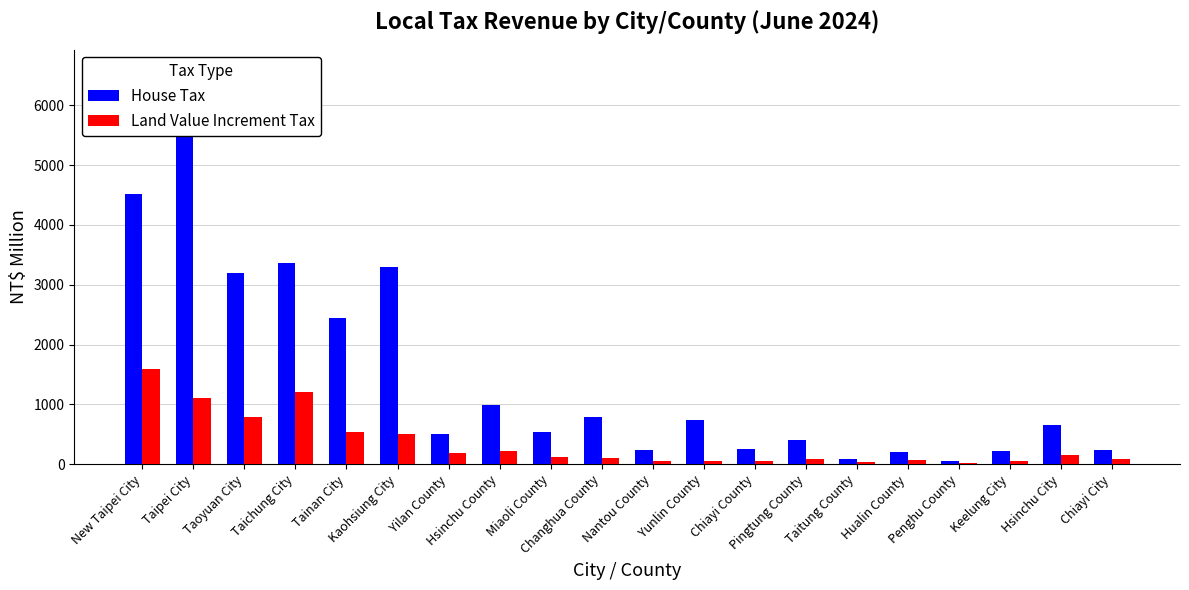

What is the sum of all House Tax values?

29312